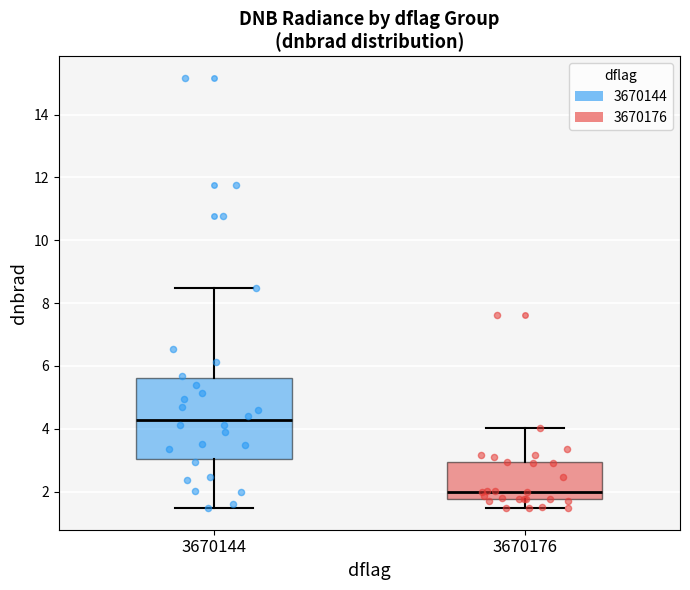

Where is the lower edge of the box at x = 3670176 on the y-axis? The values are not printed on the chart, so give them approximately, as read against the axis.

1.8